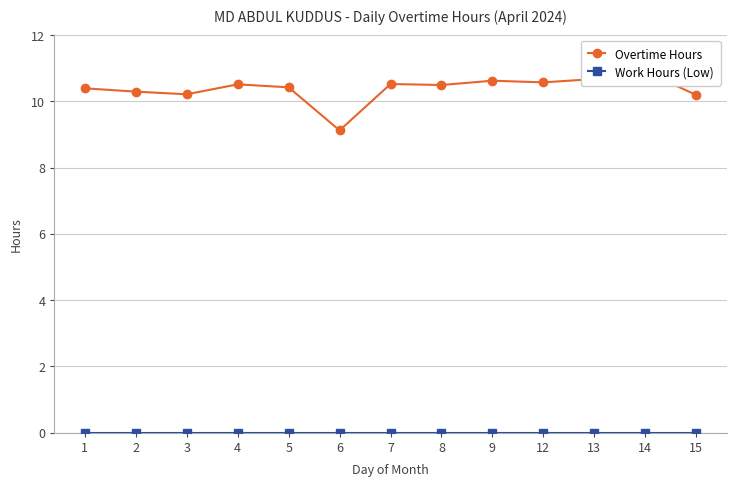

Does the chart display data point markers on the line(s)?

Yes